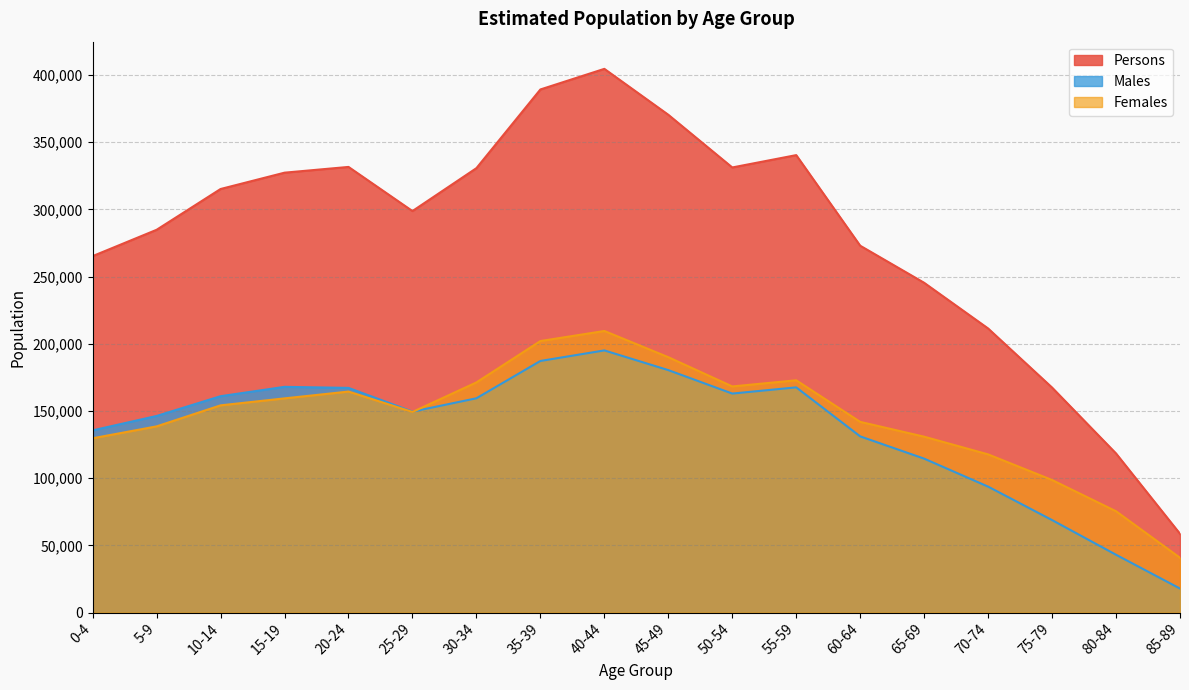

What are all the series names shown in the legend?

Persons, Males, Females